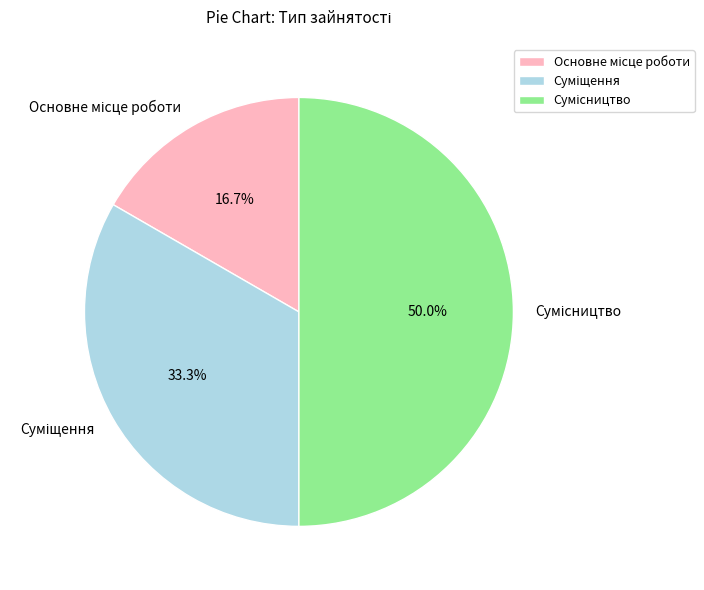

How many segments does this pie chart have?

3